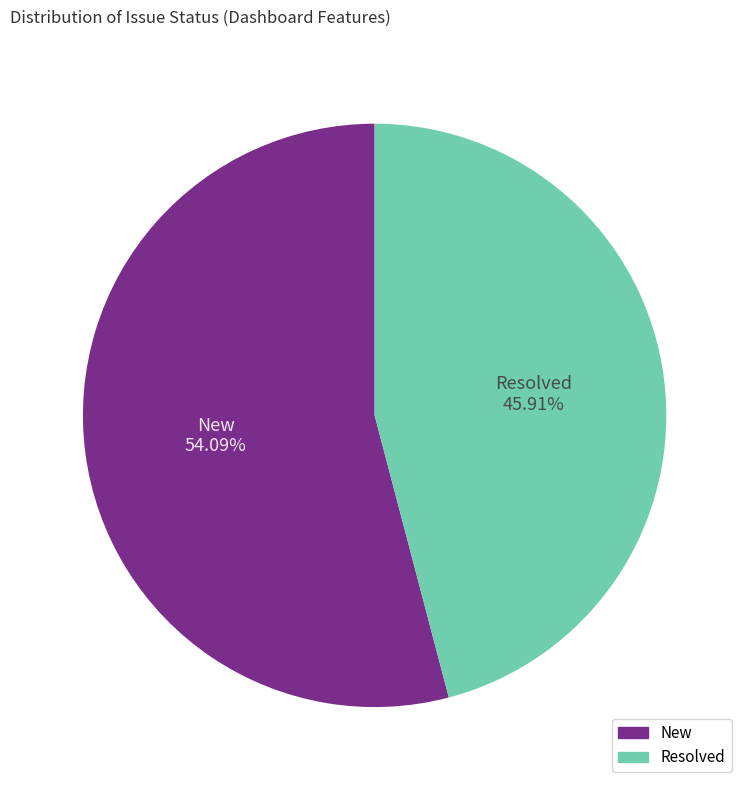

Between Resolved and New, which is larger?

New